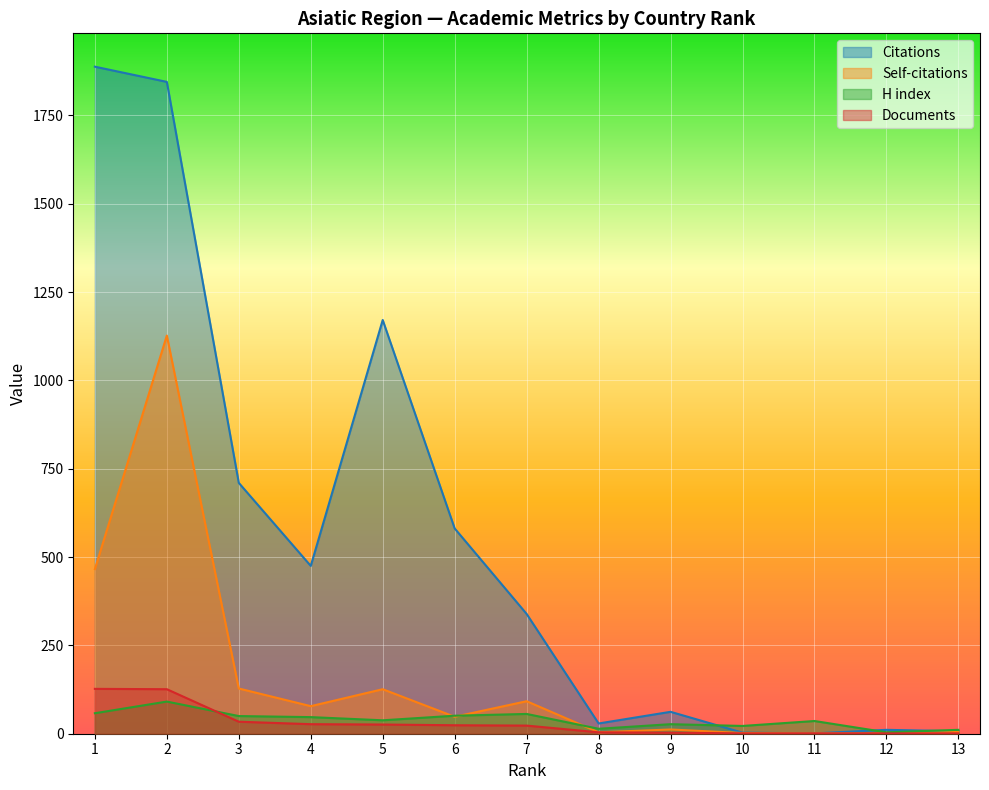

What is the average value of the H index series?

39